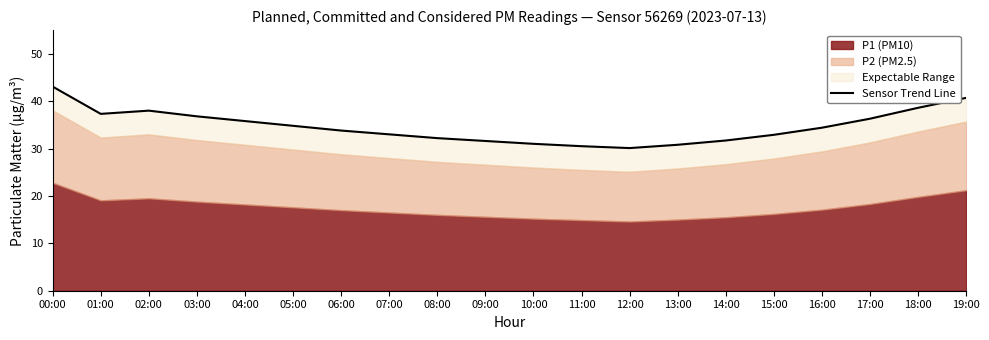

What position from the right is 14:00?

6